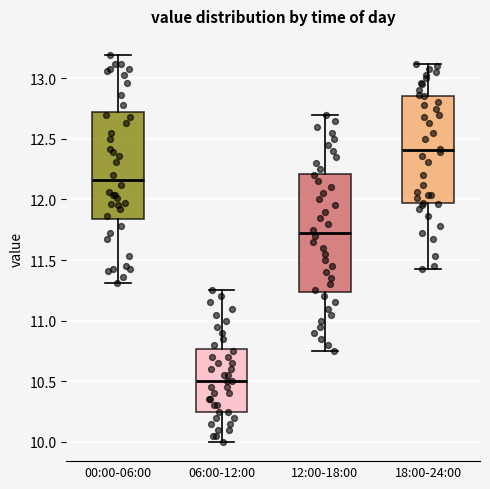

Which box has the highest median line?

18:00-24:00